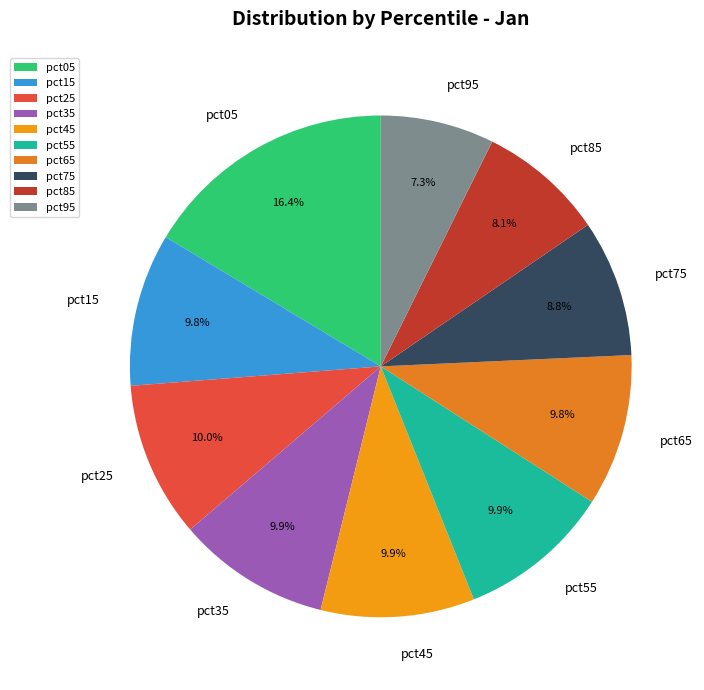

To the nearest percent, what is the difference between the largest and smallest slice percentages?

9%